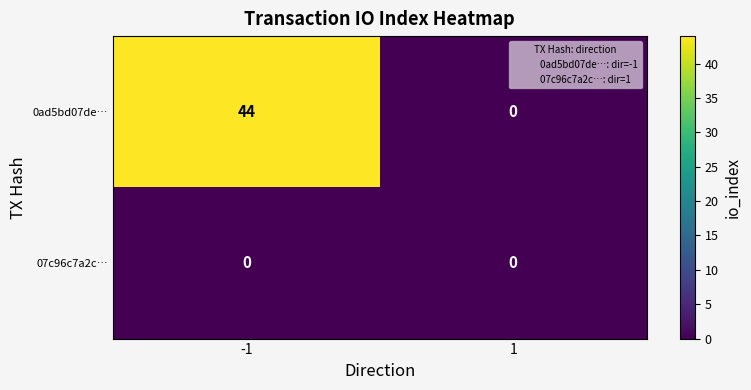

Rank the series by their average value, from highest to lowest.

0ad5bd07de…, 07c96c7a2c…